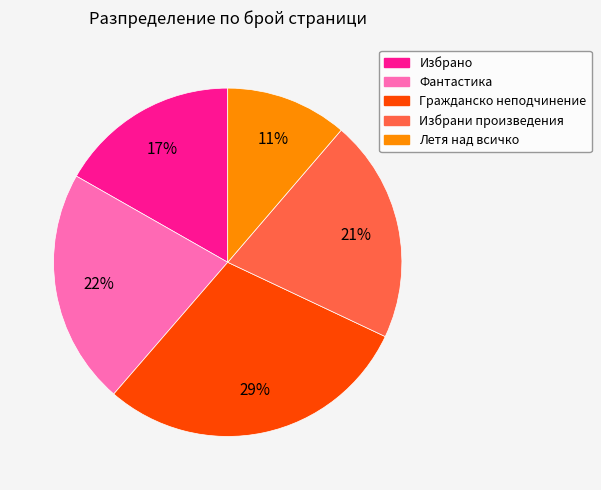

To the nearest percent, what percentage of the pie is Гражданско неподчинение?

29%